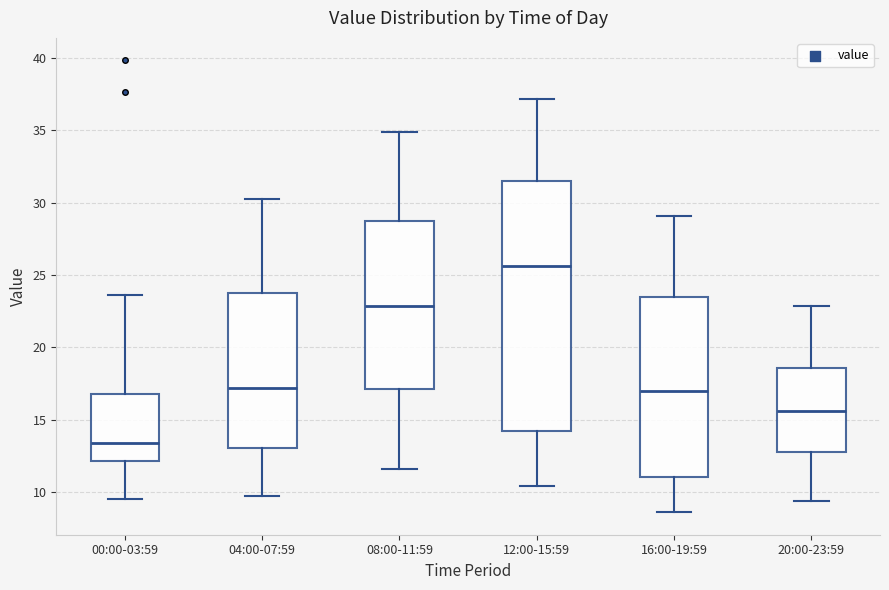

Comparing the boxes themselves (not the whiskers), which one is the tallest?

12:00-15:59